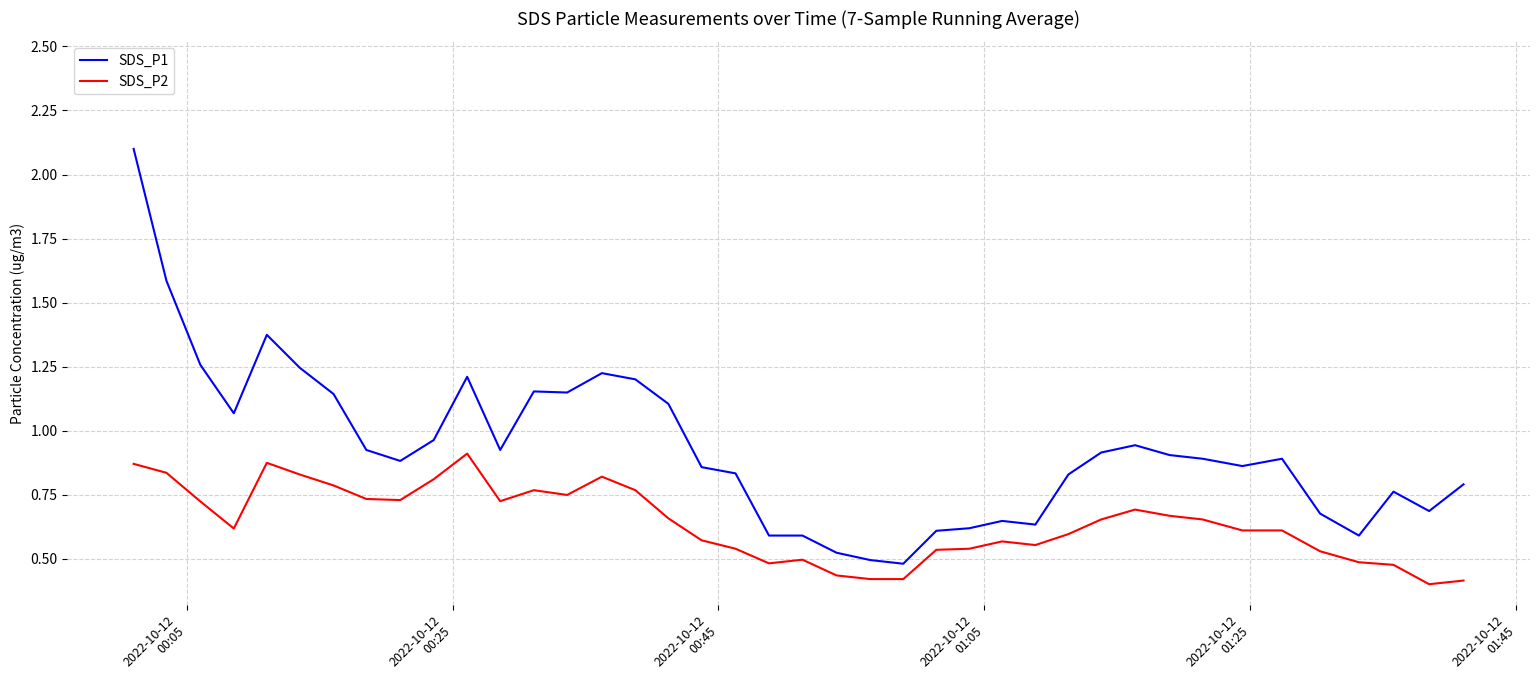

List the series in order of their peak value, lowest first.

SDS_P2, SDS_P1